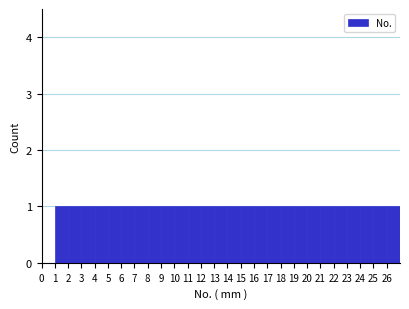

How tall is the bar that spans 3 to 4 on the x-axis? The values are not printed on the chart, so give them approximately, as read against the axis.

1